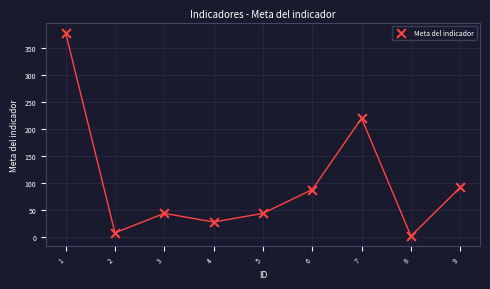

What Y value in the scatter plot is closest to 190?

220